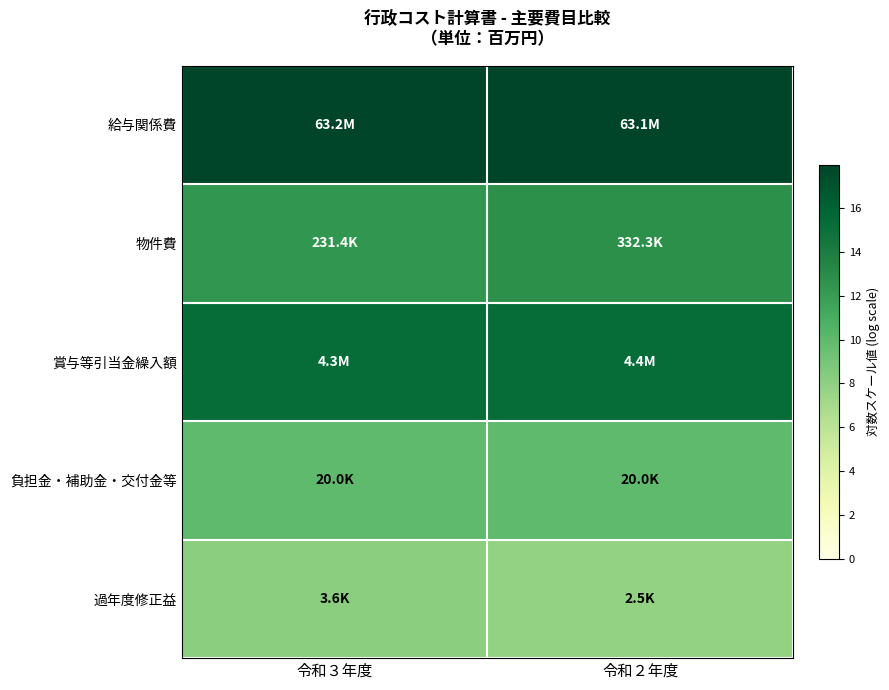

Reading left to right, what are all the values shown in this chart?

給与関係費: 令和３年度=18.0	令和２年度=18.0
物件費: 令和３年度=12.4	令和２年度=12.7
賞与等引当金繰入額: 令和３年度=15.3	令和２年度=15.3
負担金・補助金・交付金等: 令和３年度=9.9	令和２年度=9.9
過年度修正益: 令和３年度=8.2	令和２年度=7.8